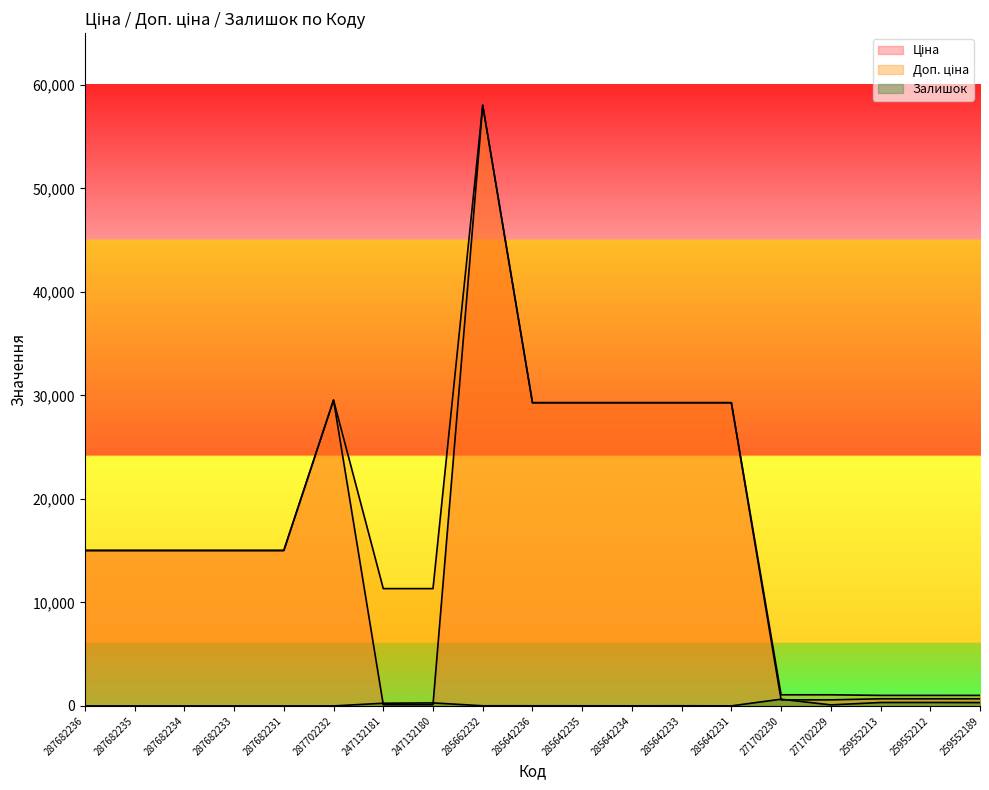

Rank the categories by Ціна value from highest to lowest.

285662232, 287702232, 285642236, 285642235, 285642234, 285642233, 285642231, 287682236, 287682235, 287682234, 287682233, 287682231, 259552213, 259552212, 259552189, 271702230, 271702229, 247132181, 247132180